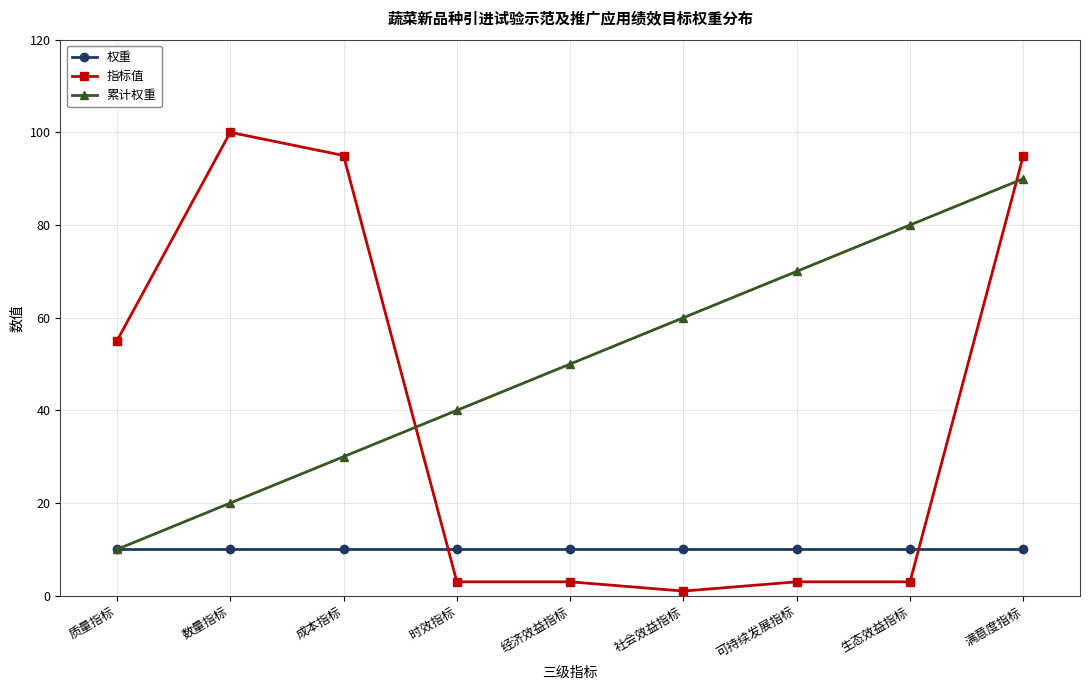

Which category has the highest value across all series?

数量指标